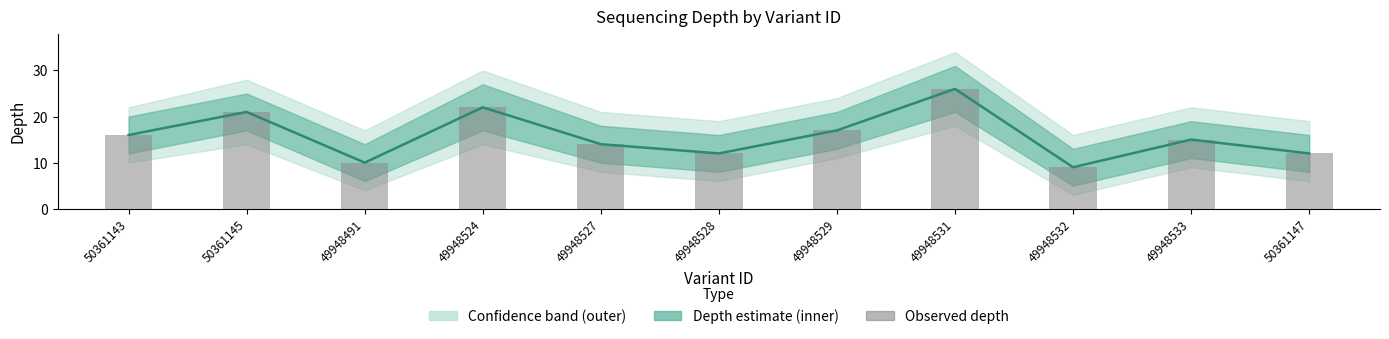

What is the maximum value for Depth bars?

26